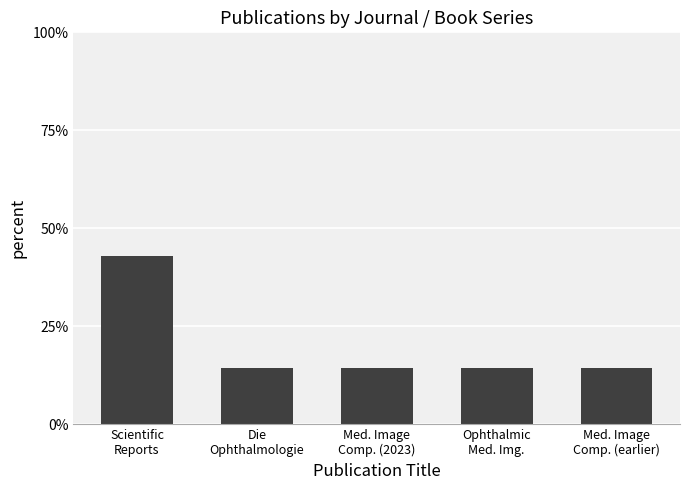

Are the bars horizontal?

No